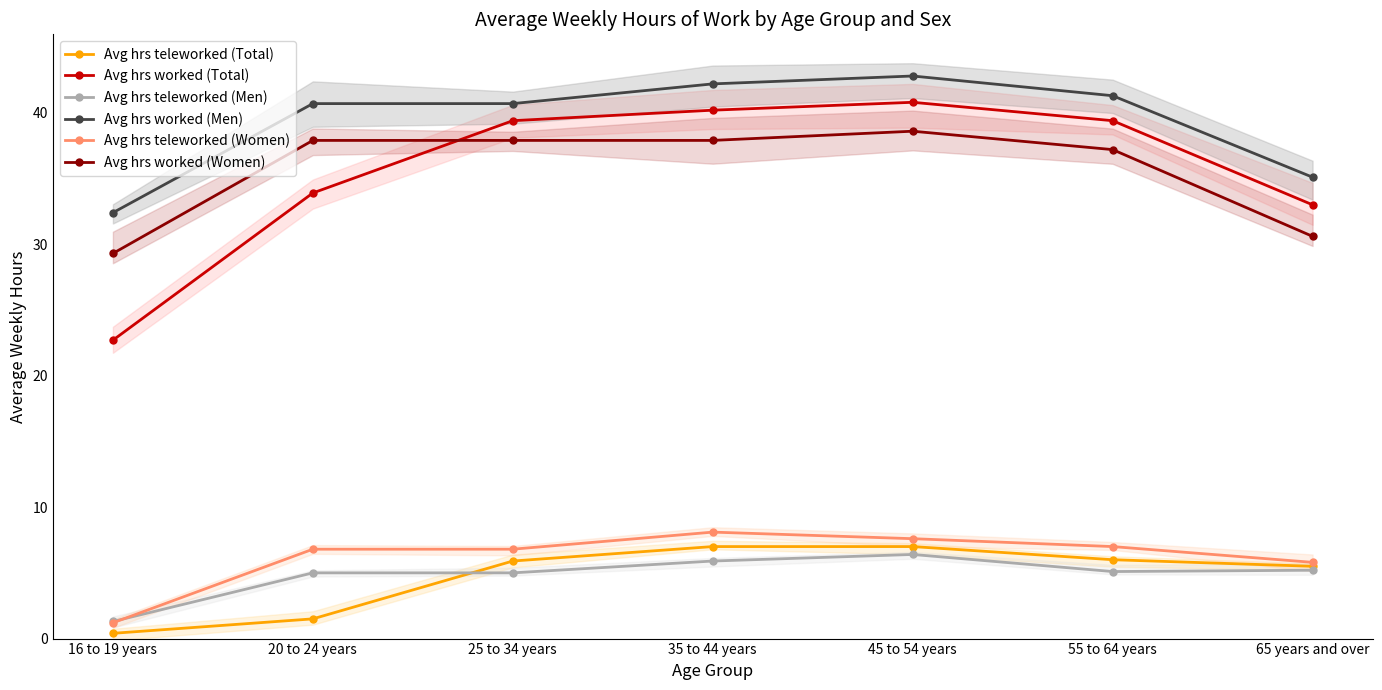

In Avg hrs teleworked (Men), how many points are lower than both neighbors (excluding endpoints)?

1